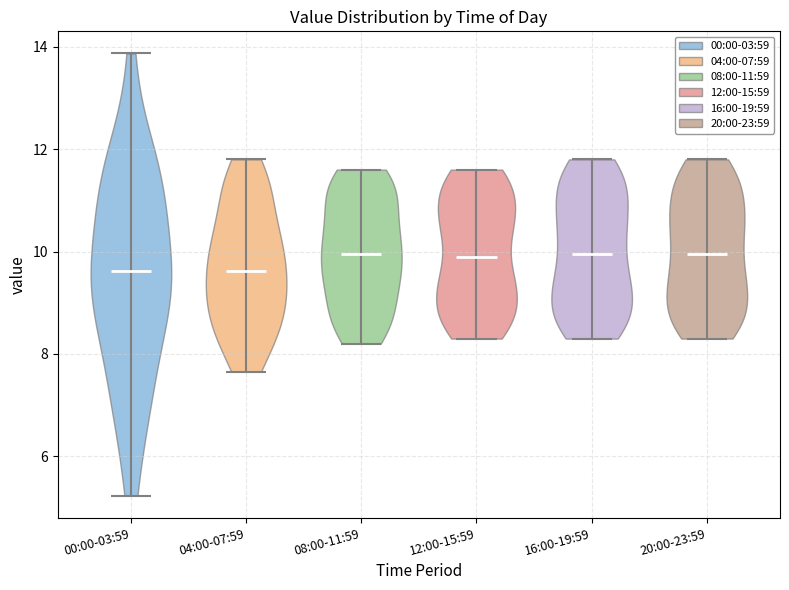

Reading left to right, read every violin against the y-axis: where its median line is, and the lowest and highest points it reaches. The values are not printed on the chart, so give them approximately, as read against the axis.

00:00-03:59: median line 9.6, lowest point 5.2, highest point 13.8
04:00-07:59: median line 9.6, lowest point 7.6, highest point 11.8
08:00-11:59: median line 10.0, lowest point 8.2, highest point 11.6
12:00-15:59: median line 10.0, lowest point 8.4, highest point 11.6
16:00-19:59: median line 10.0, lowest point 8.4, highest point 11.8
20:00-23:59: median line 10.0, lowest point 8.4, highest point 11.8